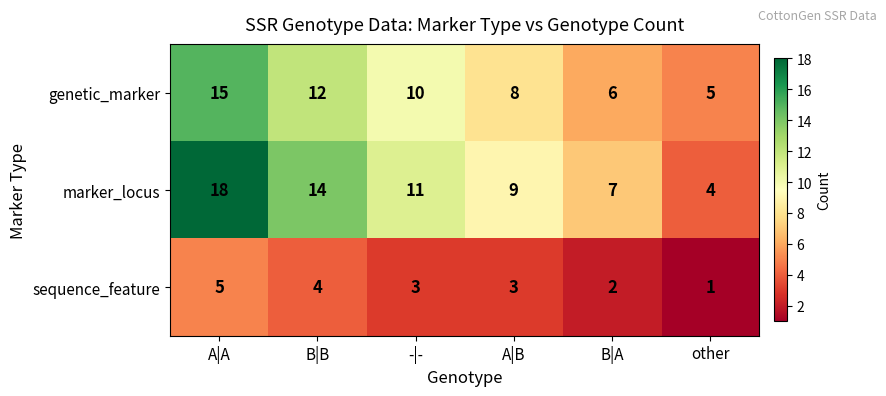

What is the maximum value shown in the chart?

18